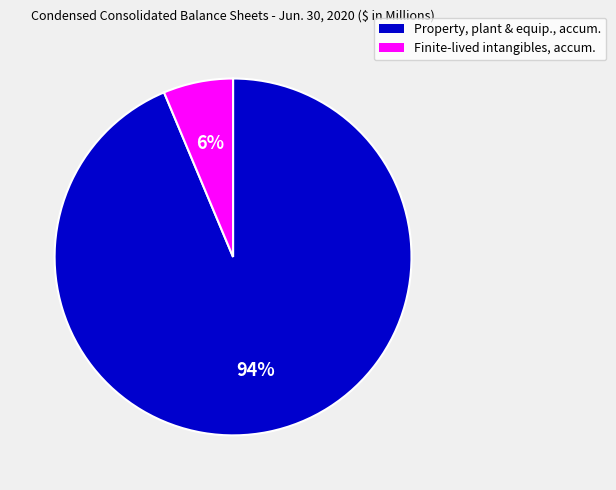

Is there a majority slice in this chart?

Yes